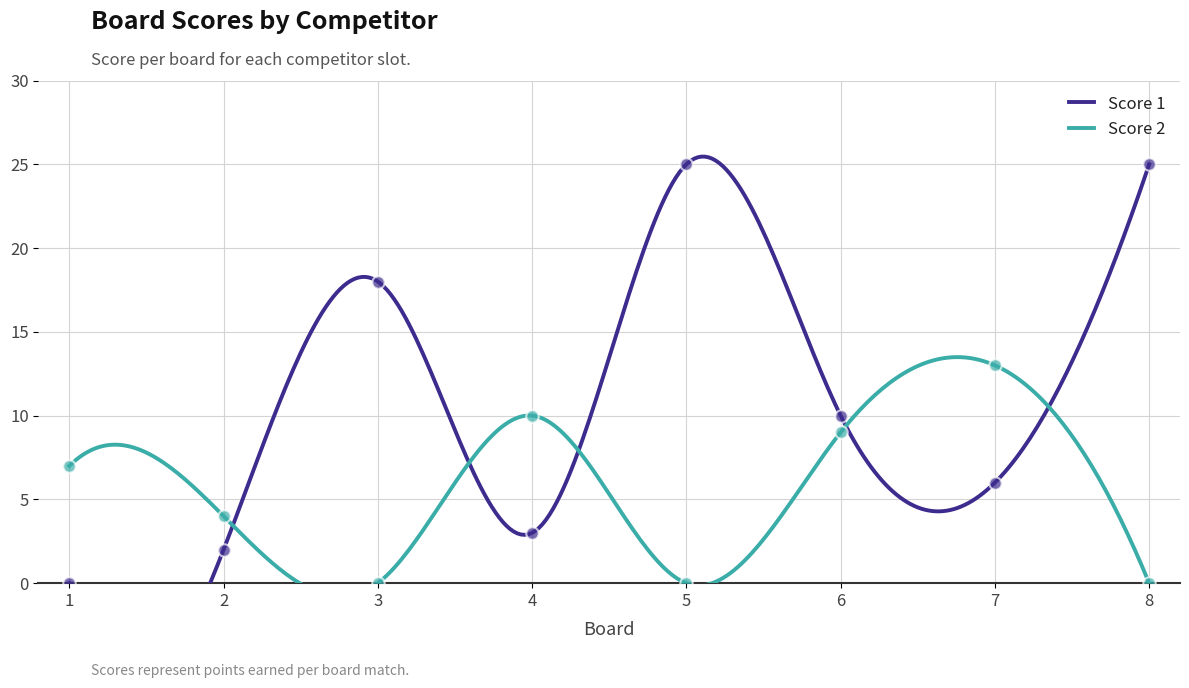

Which series contains the lowest Y value?

Score 1